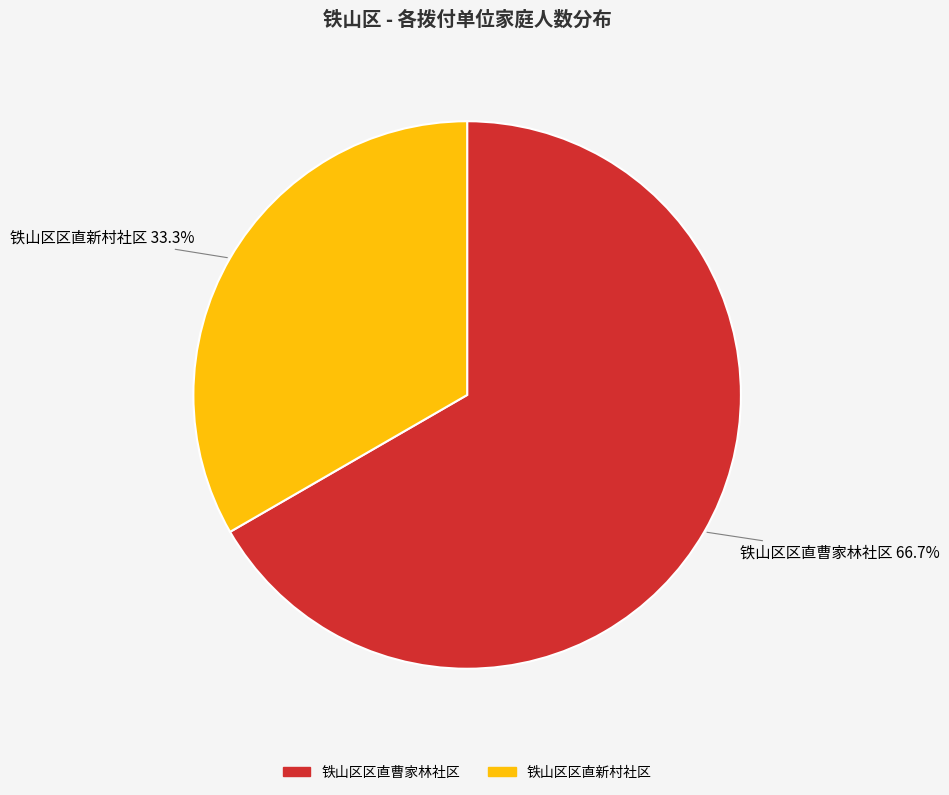

Combined, do 铁山区区直新村社区 and 铁山区区直曹家林社区 account for over 50%?

Yes